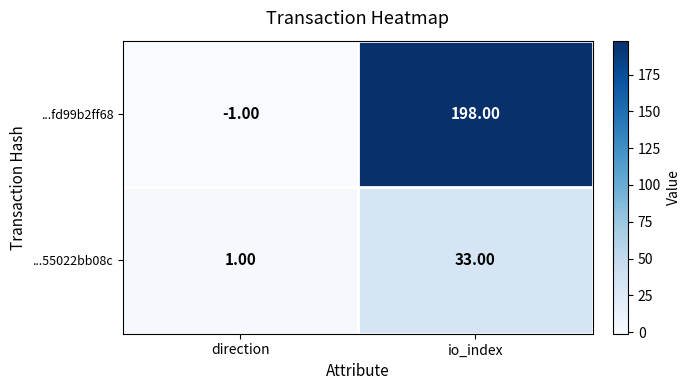

Which series has the largest total across all categories?

...fd99b2ff68